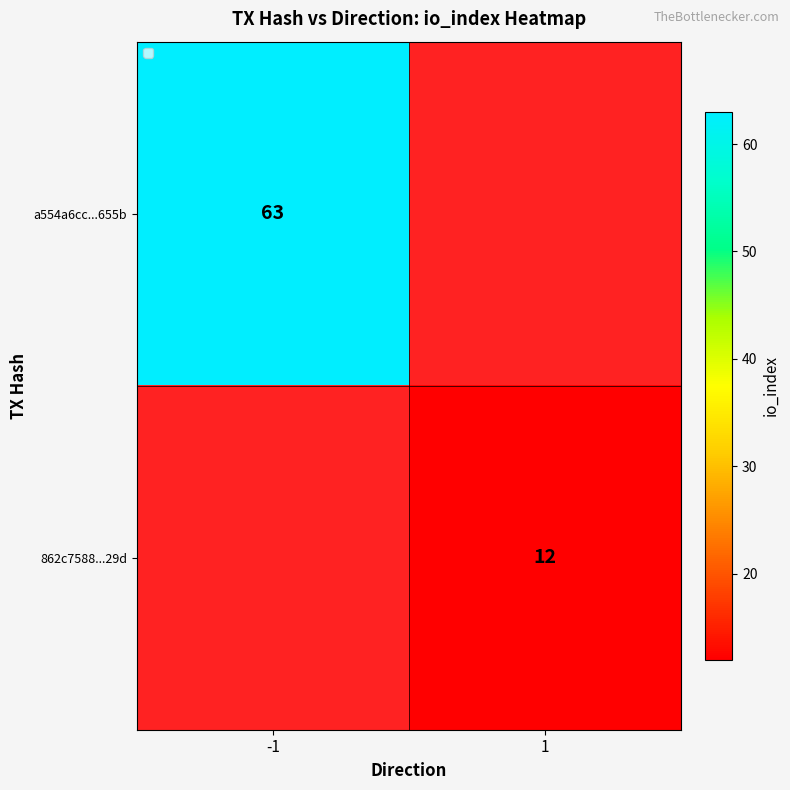

True or false: a554a6cc...655b has a value of 63 at -1.

True